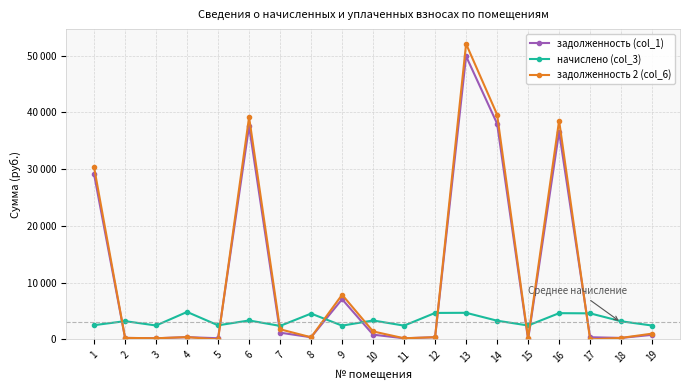

Does the chart display data point markers on the line(s)?

Yes